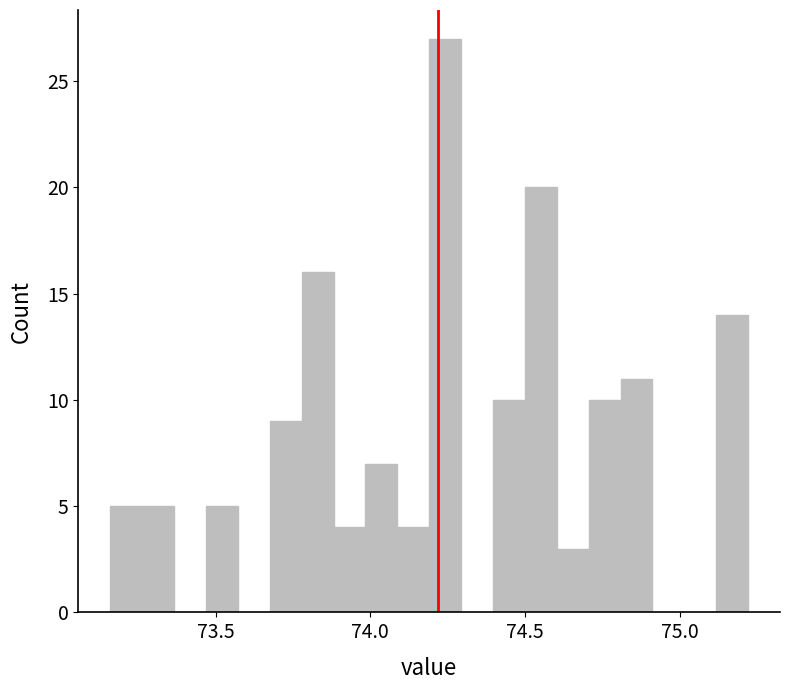

Read against the x-axis, roughly where is the centre of the tallest bar?

74.25